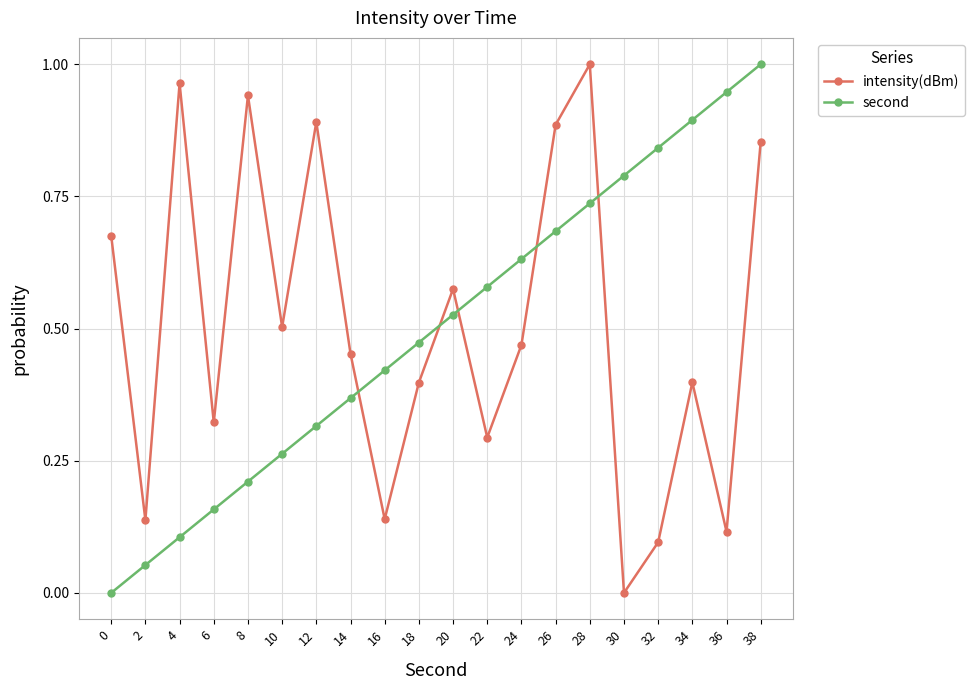

Does the chart have visible grid lines?

Yes